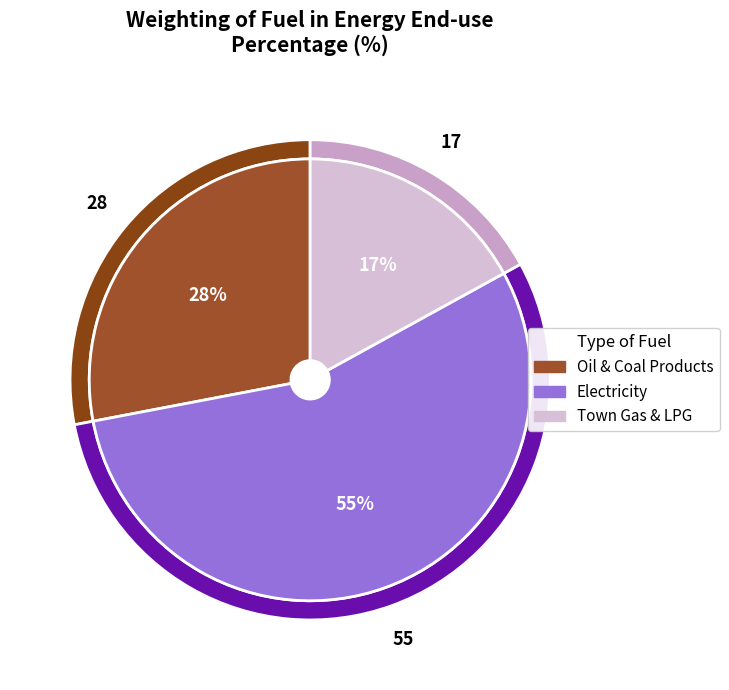

Is there any slice that represents more than half of the pie?

Yes